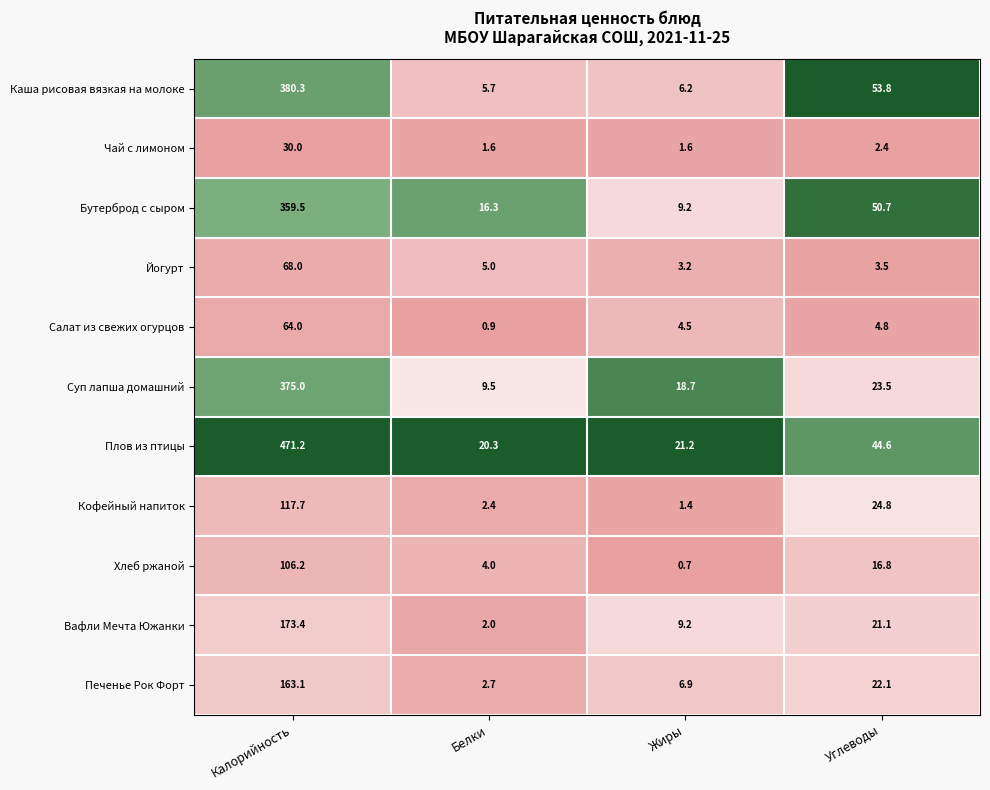

True or false: Бутерброд с сыром has a value of 359.5 at Калорийность.

True